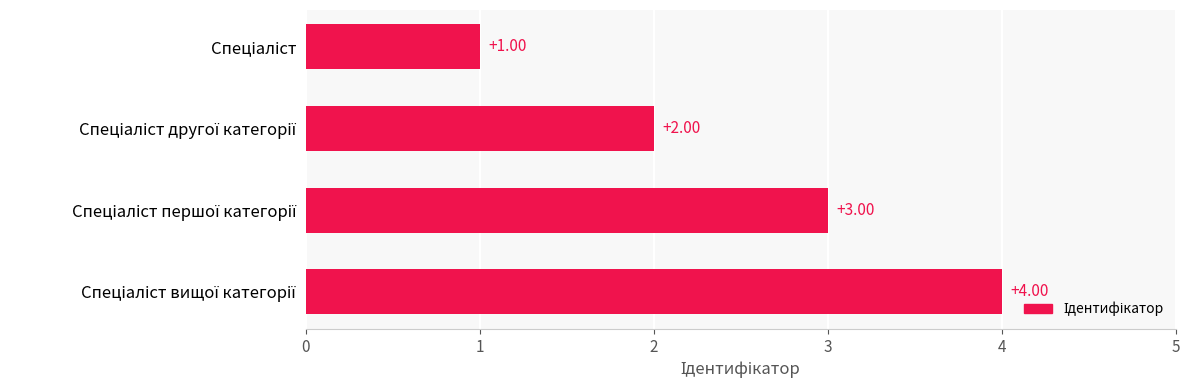

What is the sum of all values?

10